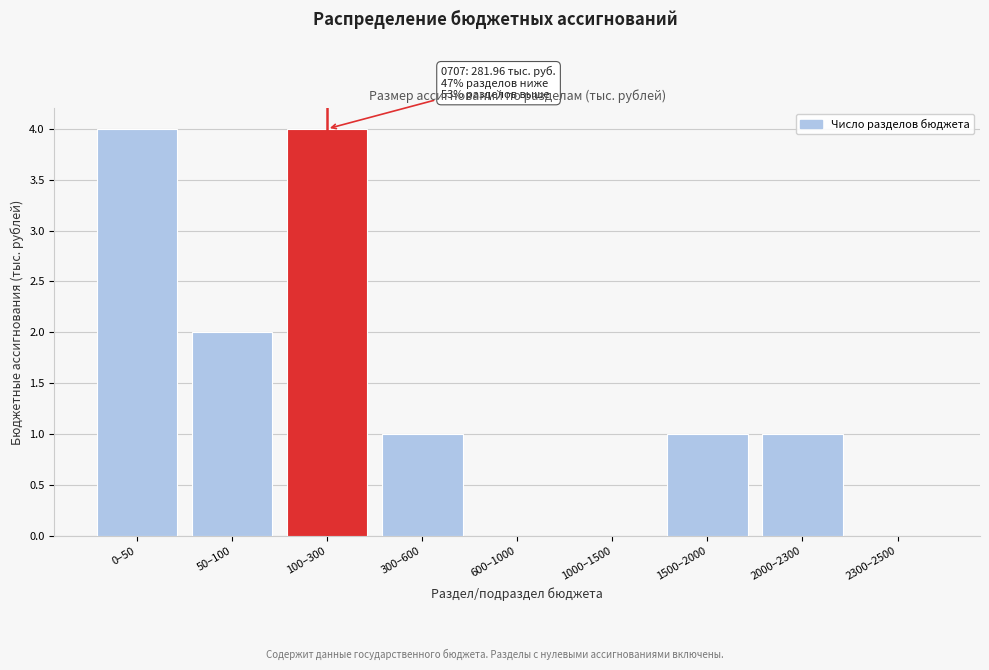

Reading right to left, what are all the values shown in this chart?

2300–2500=0	2000–2300=1	1500–2000=1	1000–1500=0	600–1000=0	300–600=1	100–300=4	50–100=2	0–50=4